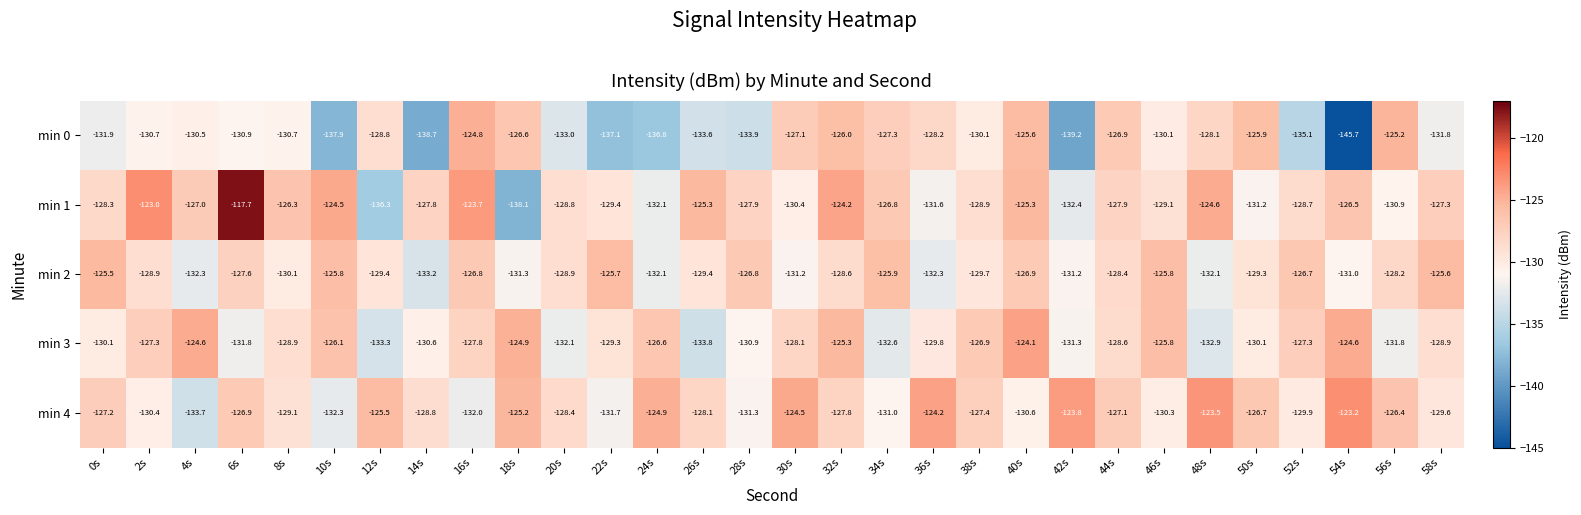

Is it true that min 3 equals -133.8 at 26s?

True